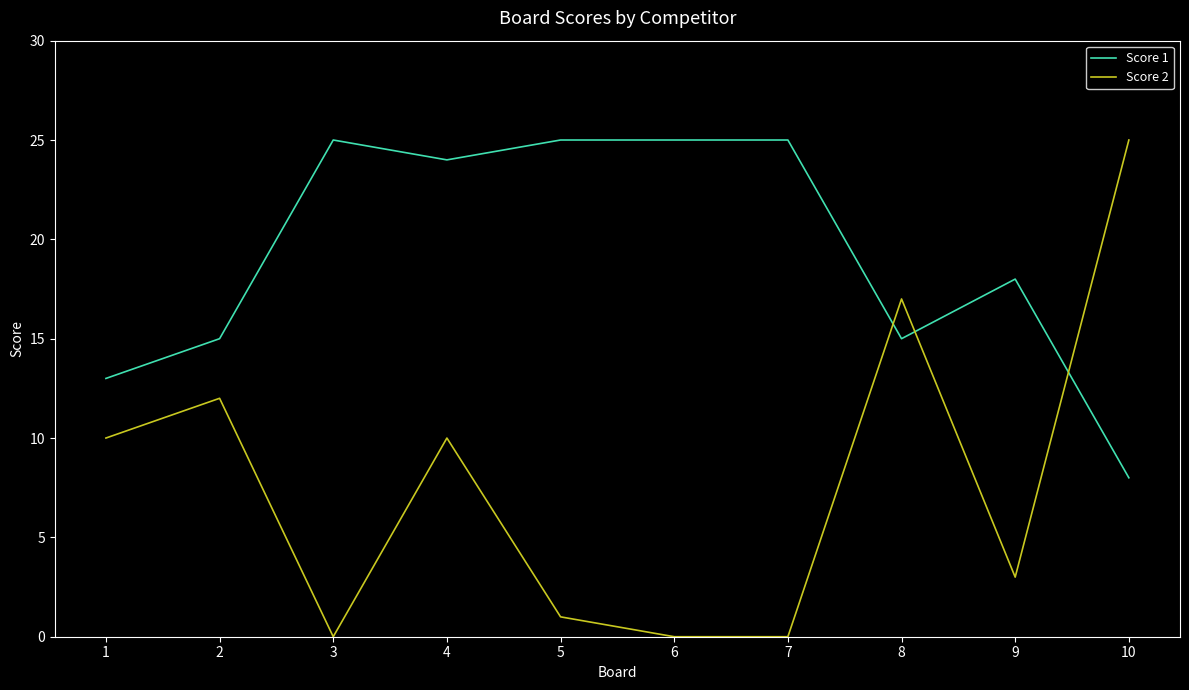

At which label does Score 1 first exceed 24?

3